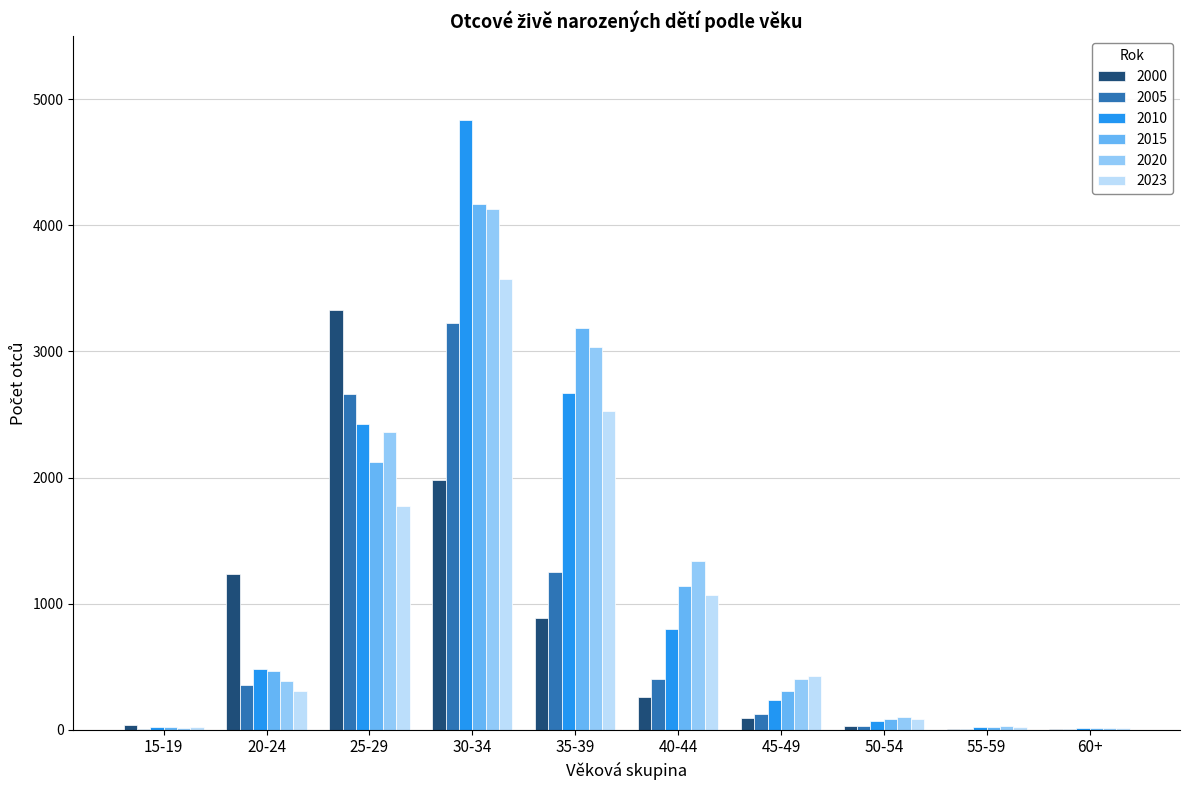

Is the value of 2010 at 60+ greater than the value of 2023 at 45-49?

No